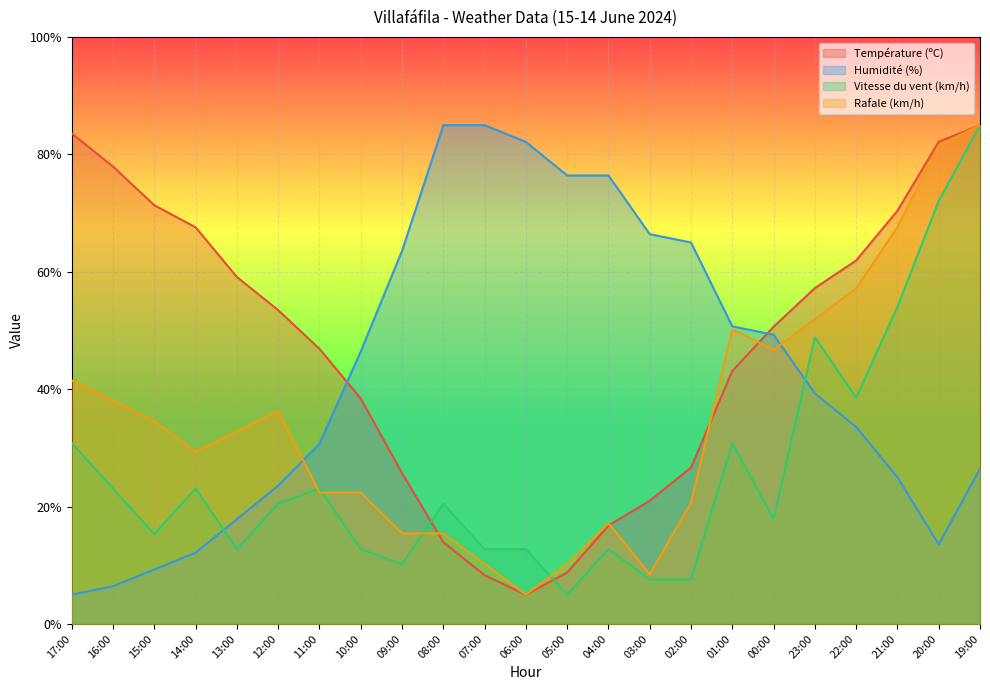

Which has a higher value, 23:00 or 02:00?

23:00